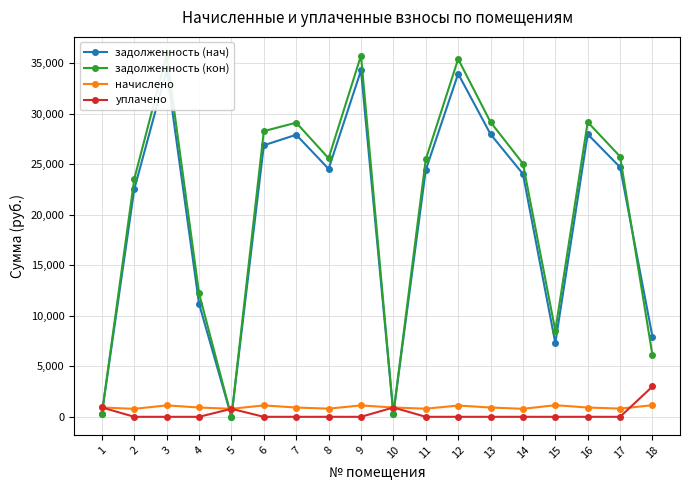

How many times do задолженность (нач) and уплачено cross each other?

5